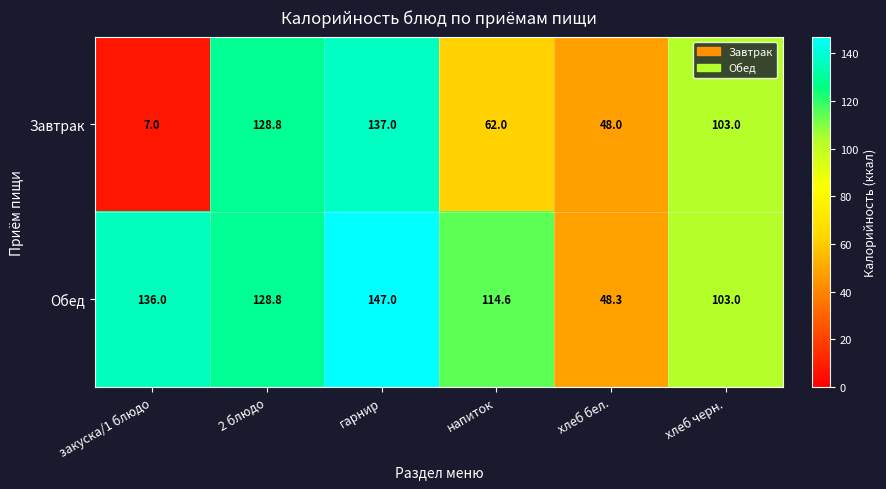

Rank the series by their maximum value, from highest to lowest.

Обед, Завтрак